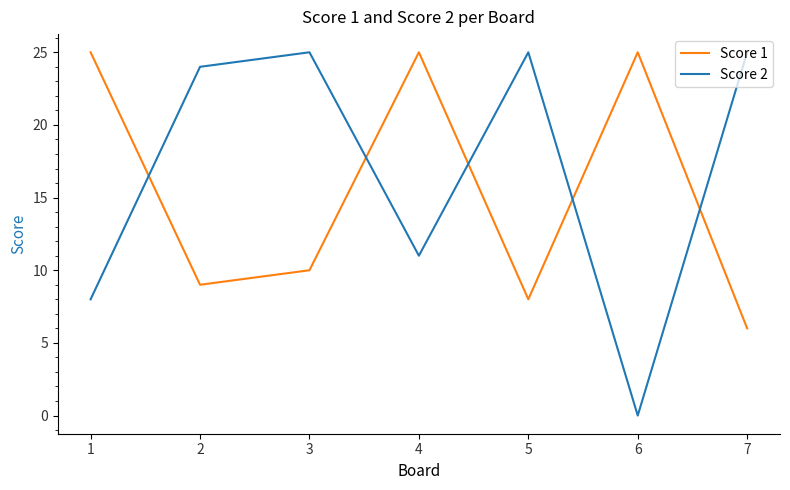

What is the average value of the Score 1 series?

15